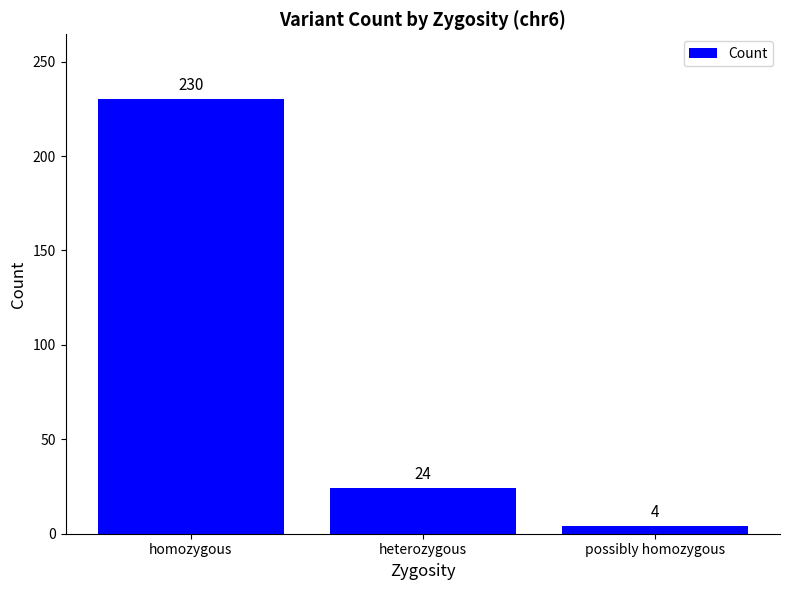

List the labels in order of value, smallest first.

possibly homozygous, heterozygous, homozygous